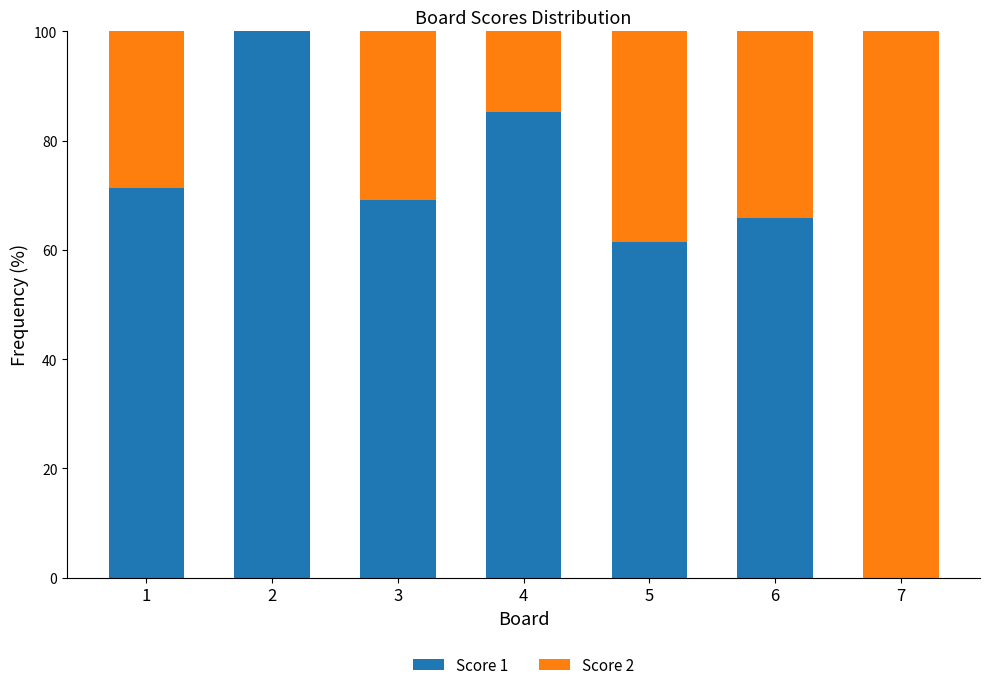

What is the sum of all Score 1 values?

453.2